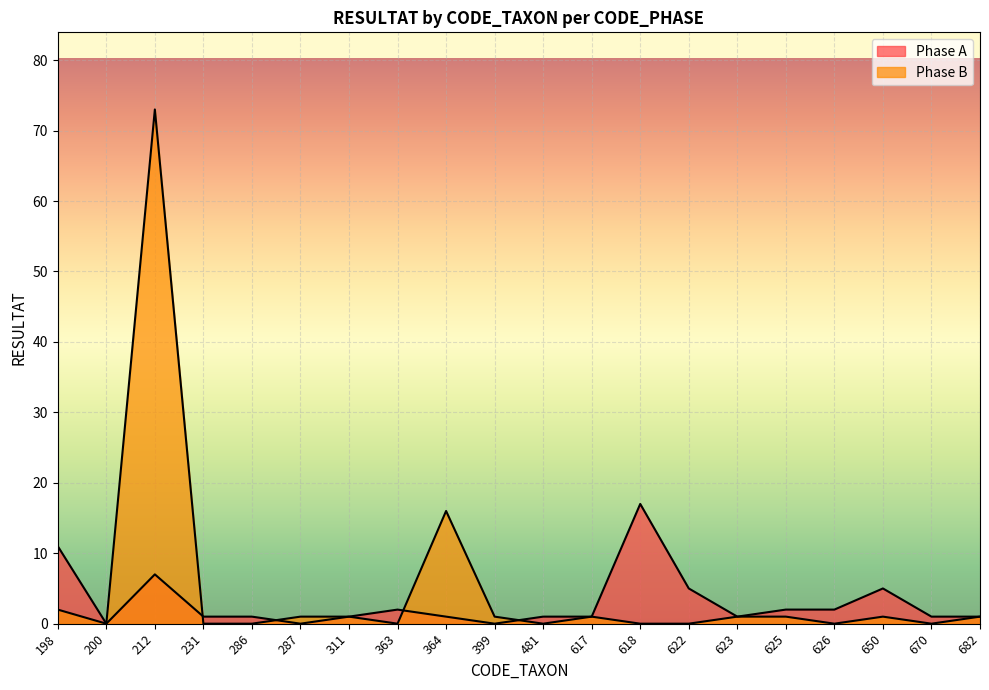

Reading left to right, what are all the values shown in this chart?

Phase A: 11	0	7	1	1	0	1	2	1	0	1	1	17	5	1	2	2	5	1	1
Phase B: 2	0	73	0	0	1	1	0	16	1	0	1	0	0	1	1	0	1	0	1